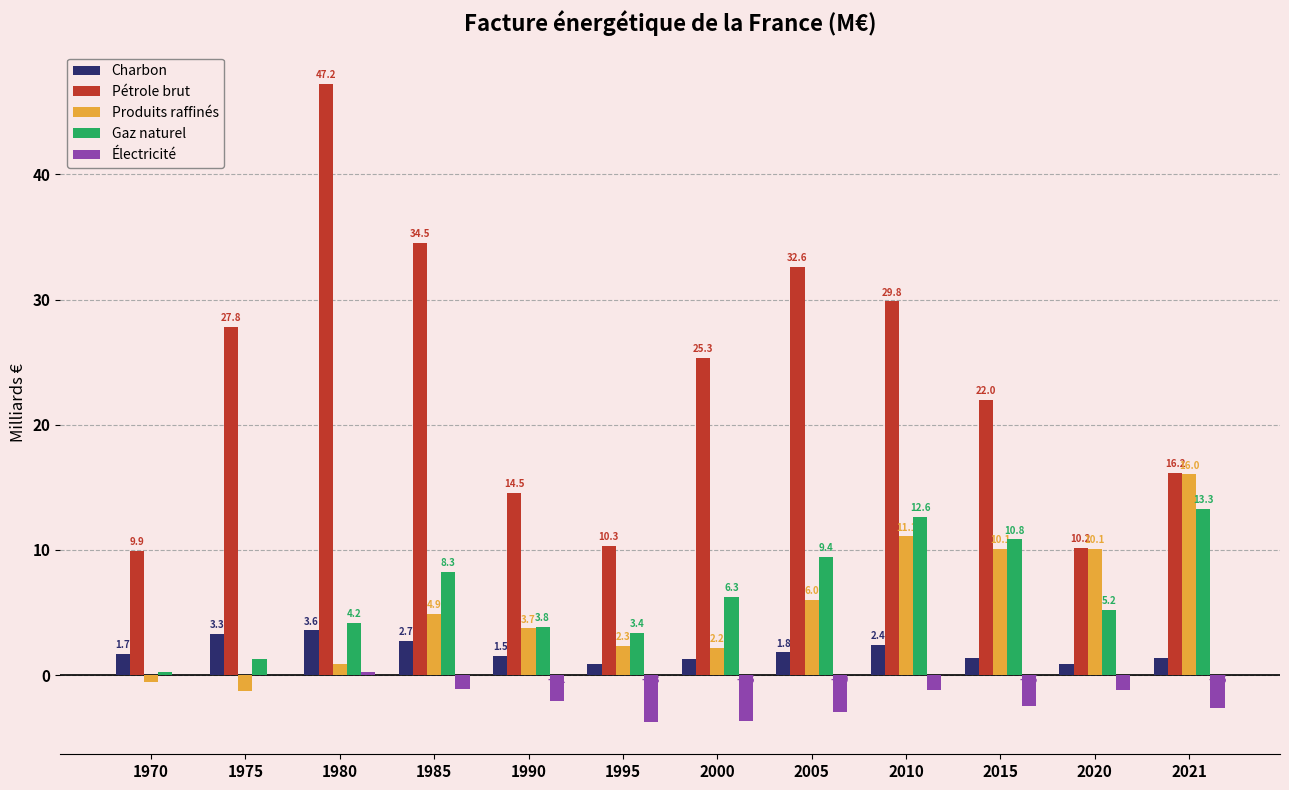

What are all the series names shown in the legend?

Charbon, Pétrole brut, Produits raffinés, Gaz naturel, Électricité